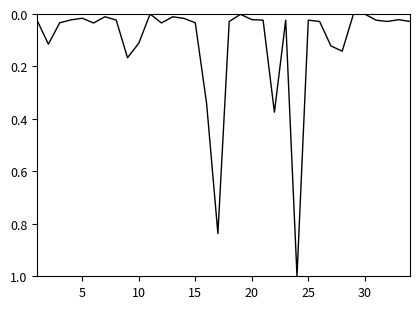

What is the greatest value displayed?

1.0